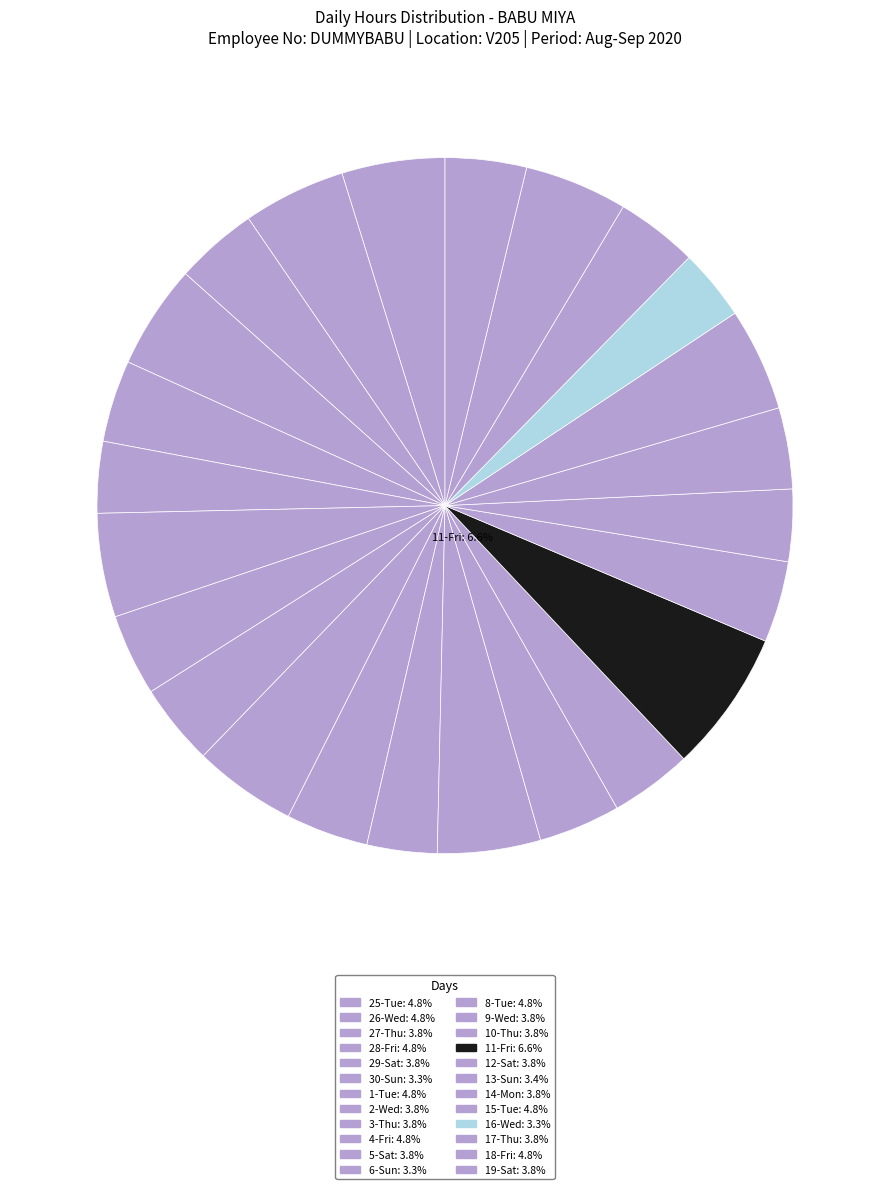

Does 26-Wed account for over 50% of the chart?

No